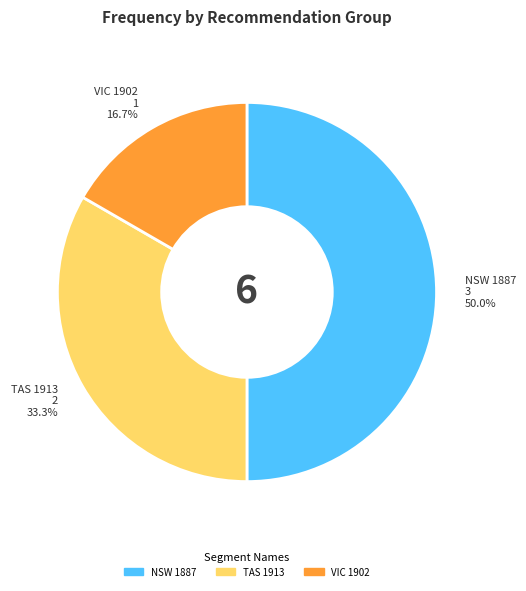

What is the smallest slice in the pie chart?

VIC 1902